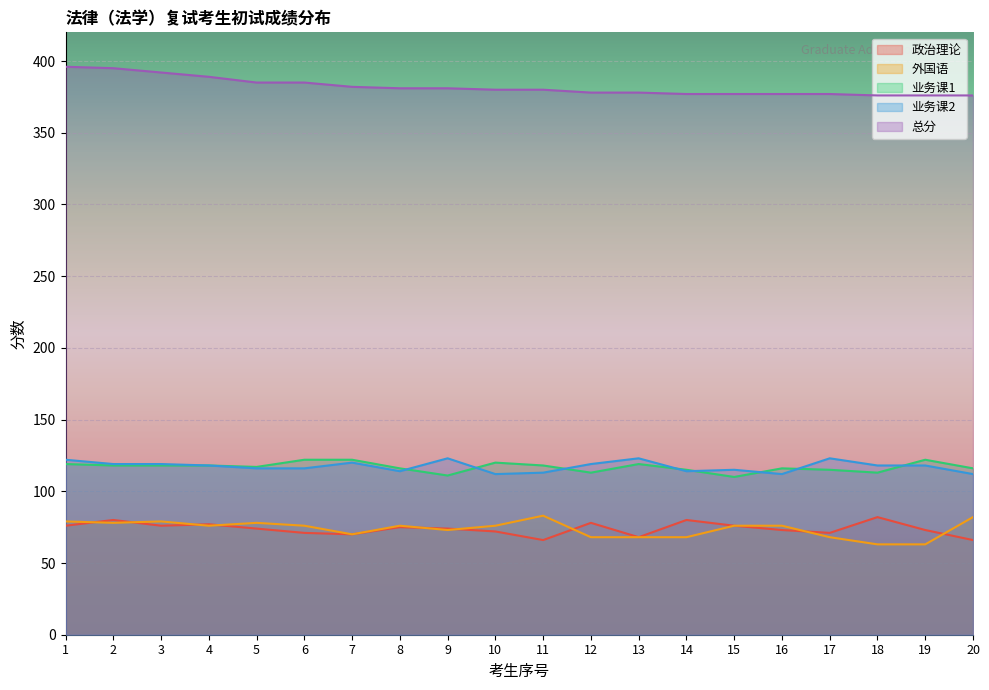

List the labels in order of 业务课1 value, largest first.

6, 7, 19, 10, 1, 13, 2, 3, 4, 11, 5, 8, 16, 20, 14, 17, 12, 18, 9, 15